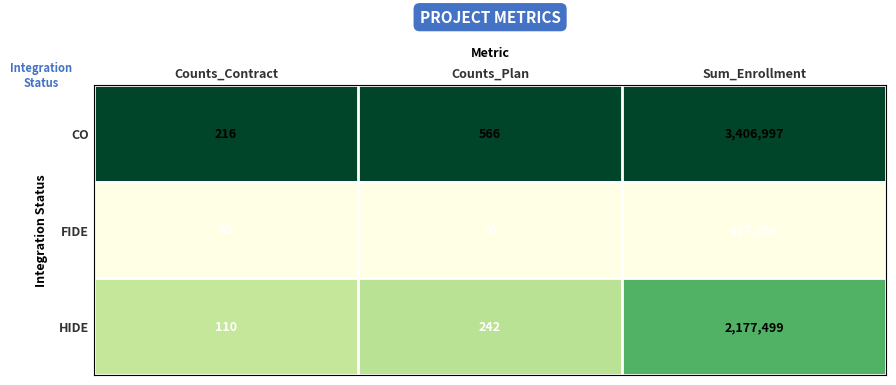

What is the highest value of the FIDE series?

417203